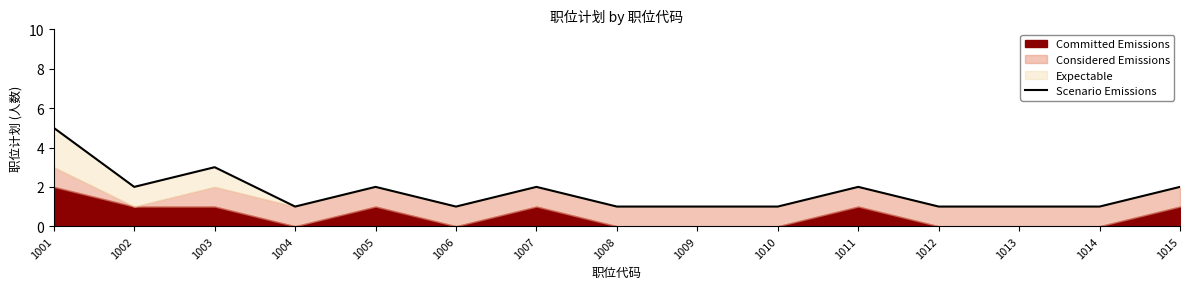

Reading right to left, what are all the values shown in this chart?

2	1	1	1	2	1	1	1	2	1	2	1	3	2	5